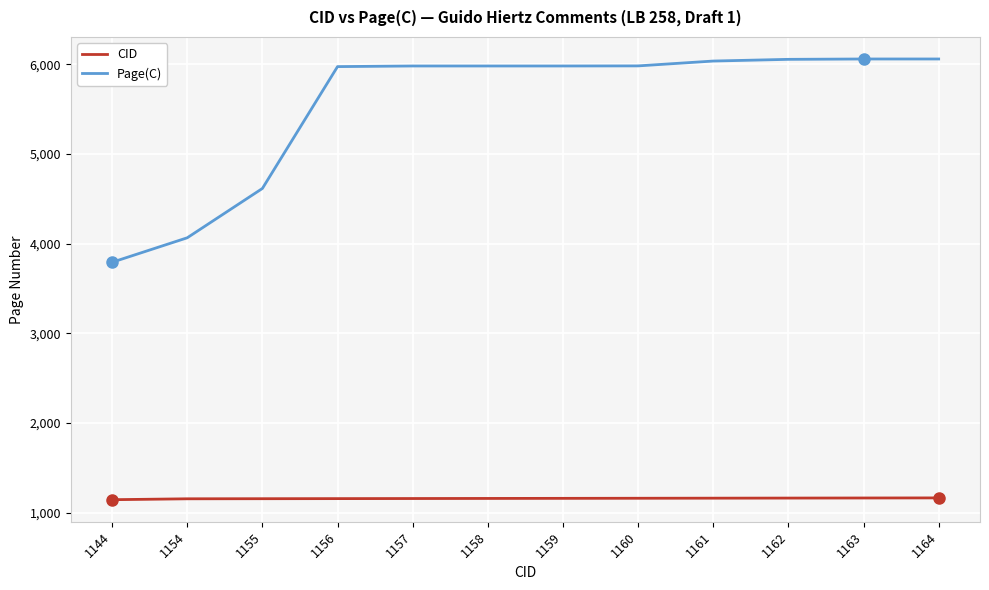

The Page(C) series shows 6731 at 1155. True or false?

False